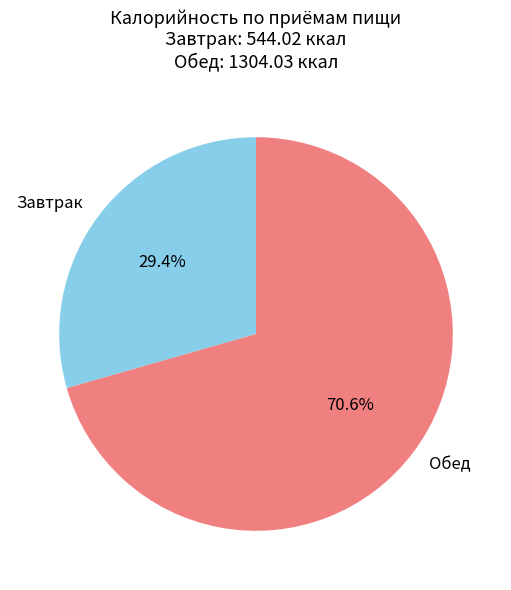

Between Обед and Завтрак, which is larger?

Обед